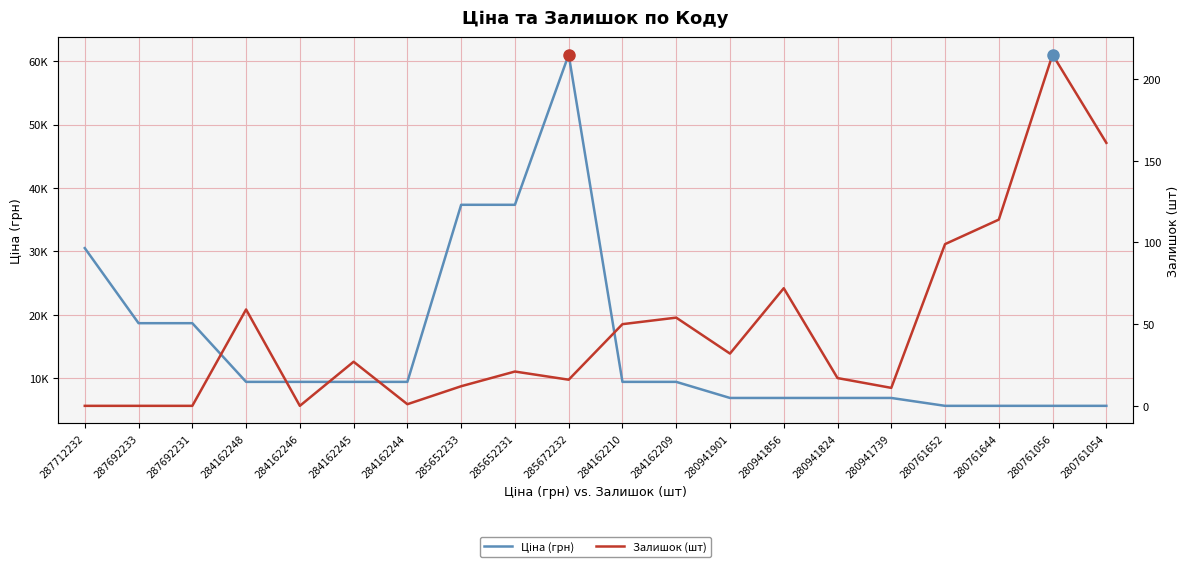

Which series has the largest total across all categories?

Ціна (грн)